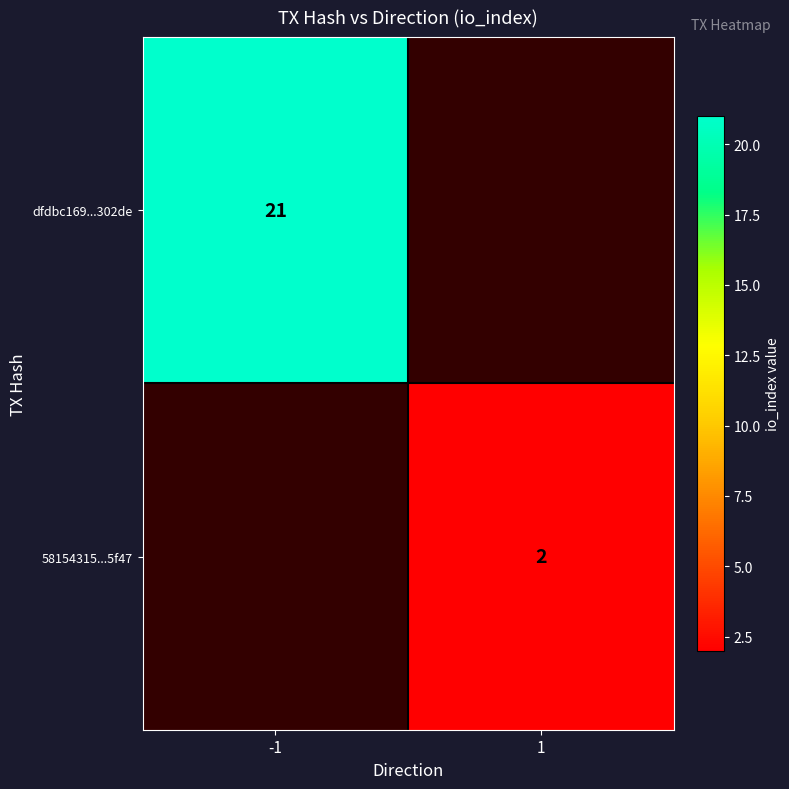

Is it true that dfdbc169...302de equals 32.9 at -1?

False